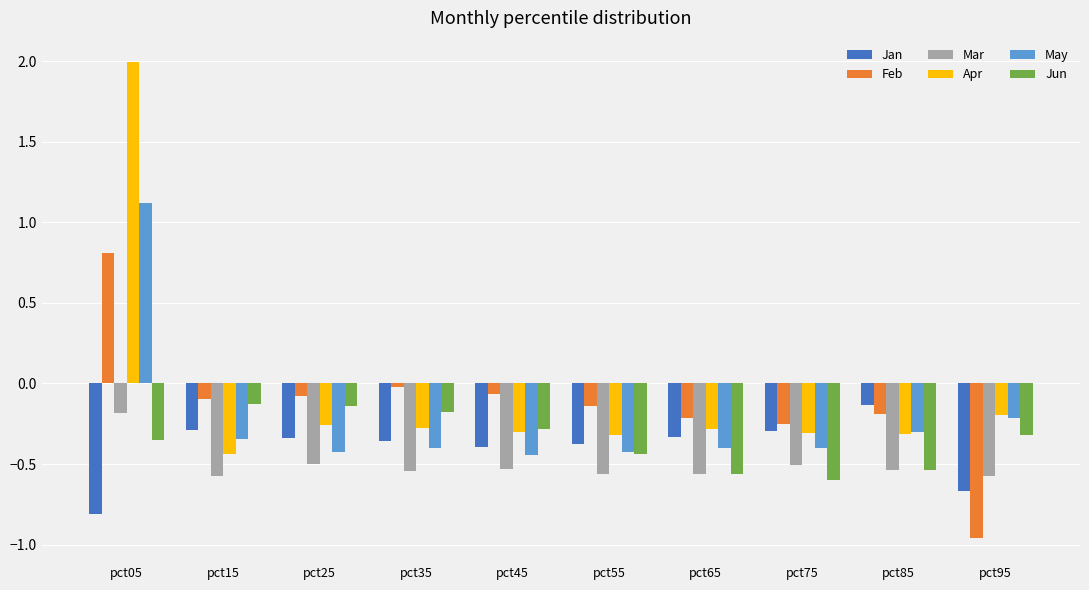

What is the difference between the maximum and second lowest values in the Feb series?

1.1